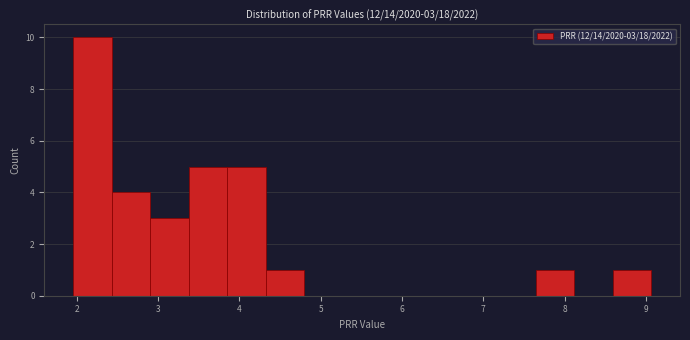

Over which range of the x-axis is the bar tallest?

2.0 to 2.4